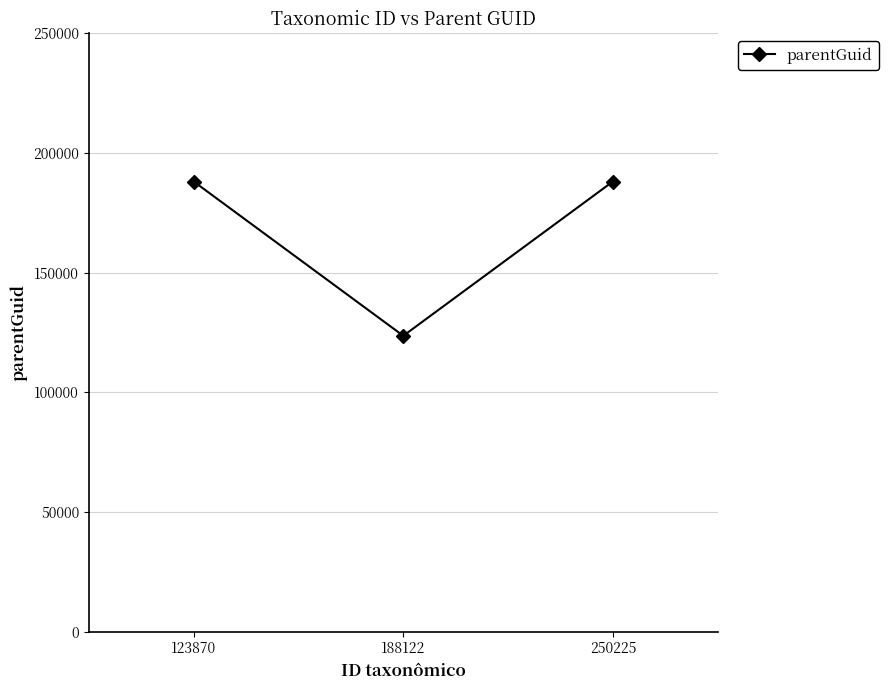

What is the average value?

166632